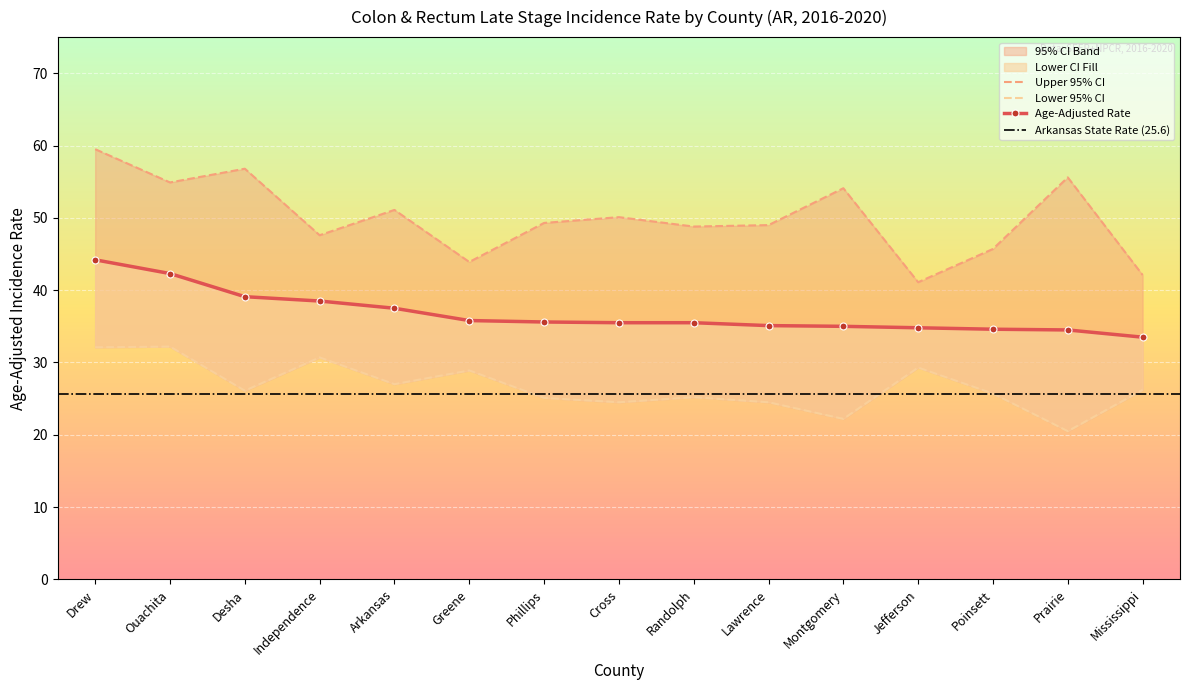

True or false: Age-Adjusted Rate and Lower 95% CI cross at least once.

False